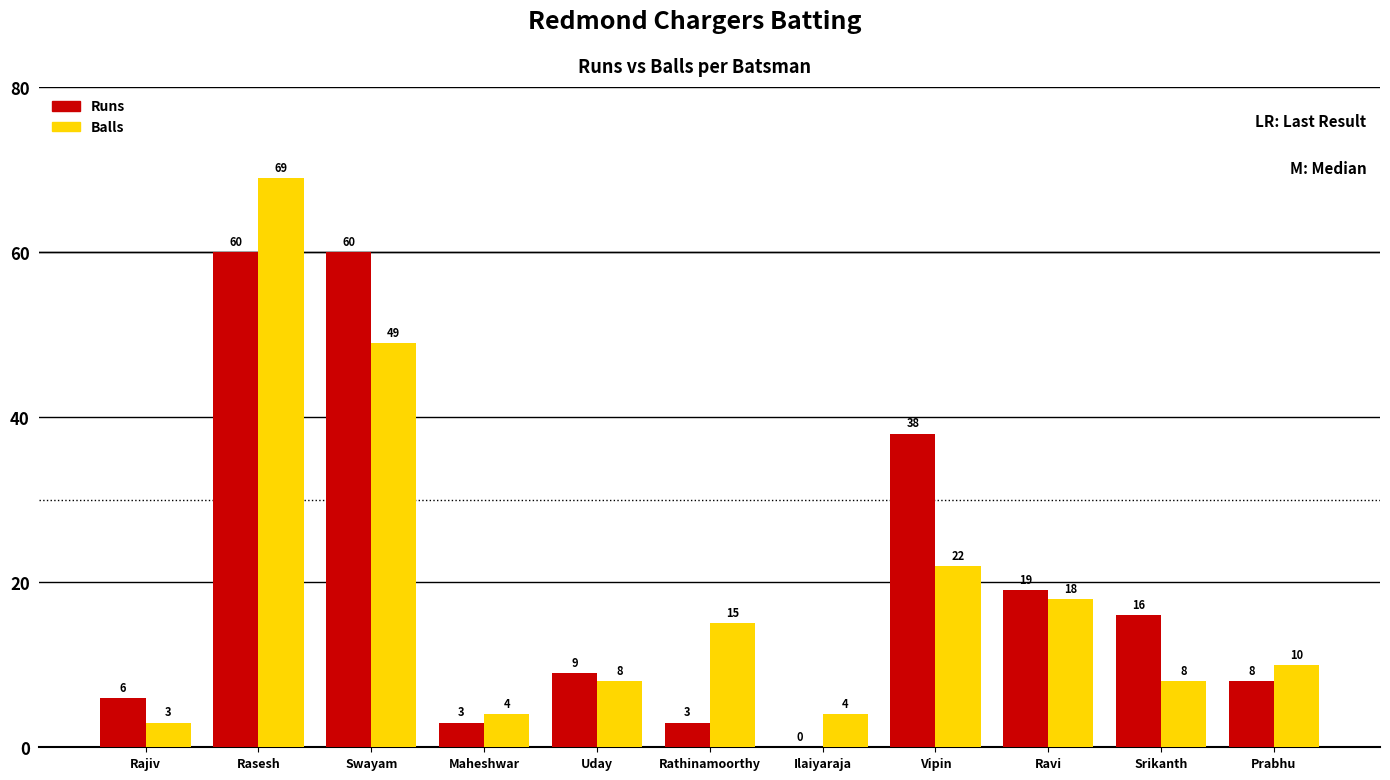

Is the value of Balls at Swayam greater than the value of Runs at Swayam?

No